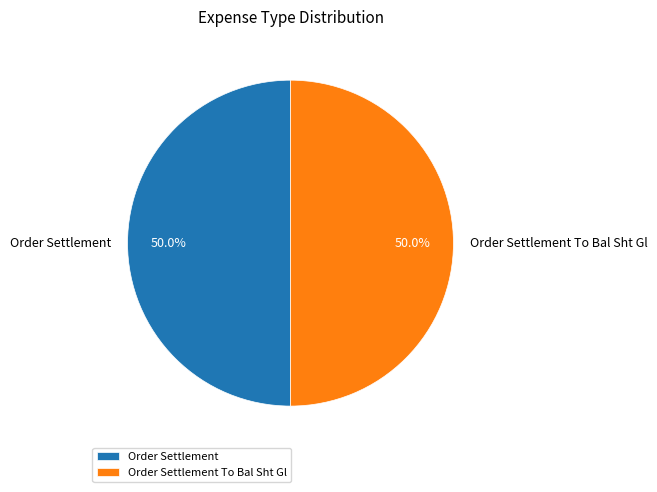

Is it true that Order Settlement is 43% of the pie?

False